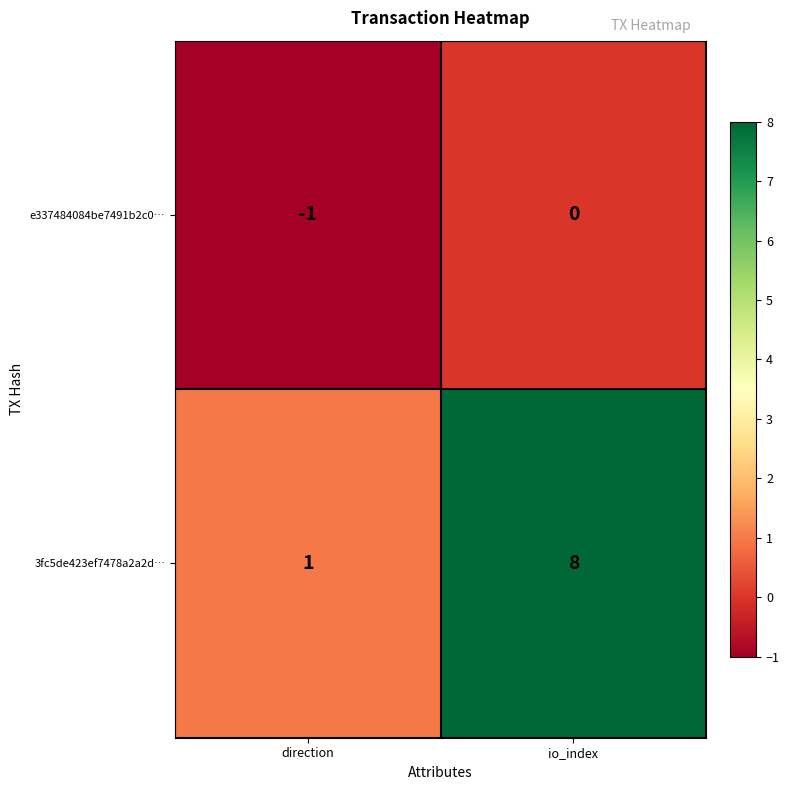

Which category has the highest value in the 3fc5de423ef7478a2a2d… series?

io_index